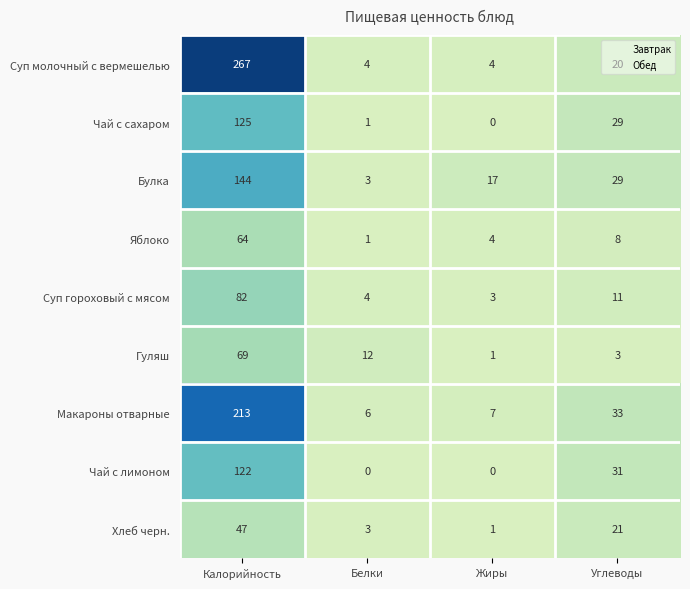

How many distinct data groups are displayed?

9